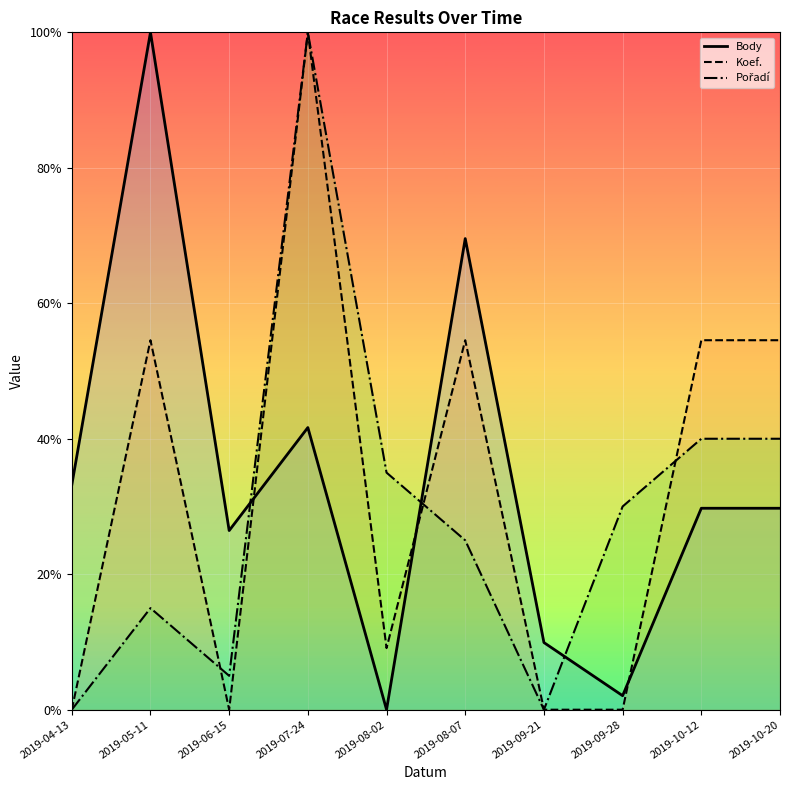

At which category does the chart reach its peak across all series?

2019-05-11